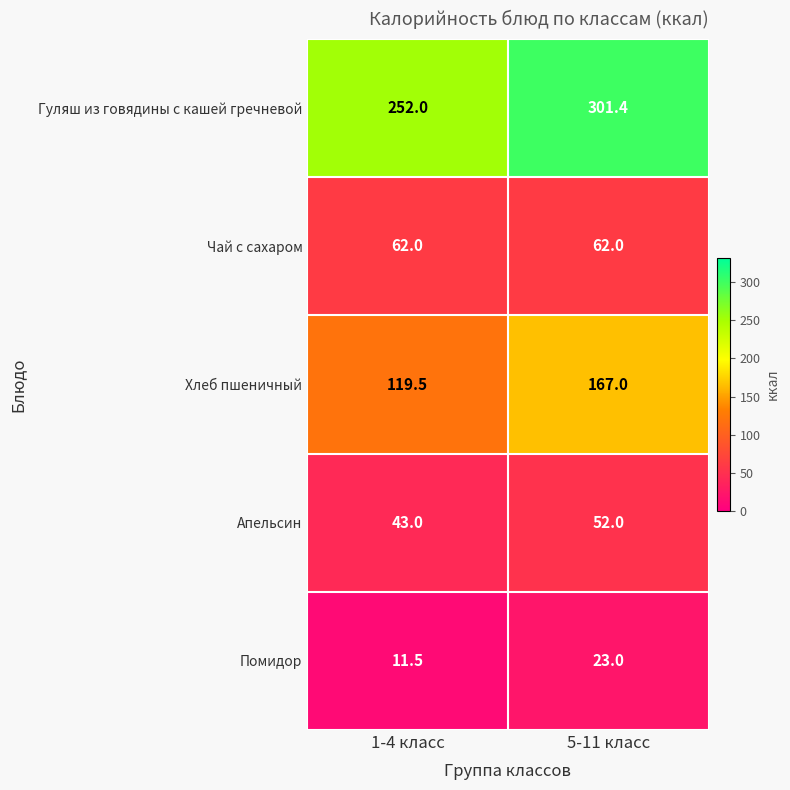

Reading right to left, transcribe all the data shown in this chart.

Гуляш из говядины с кашей гречневой: 5-11 класс=301.4	1-4 класс=252.0
Чай с сахаром: 5-11 класс=62.0	1-4 класс=62.0
Хлеб пшеничный: 5-11 класс=167.0	1-4 класс=119.5
Апельсин: 5-11 класс=52.0	1-4 класс=43.0
Помидор: 5-11 класс=23.0	1-4 класс=11.5